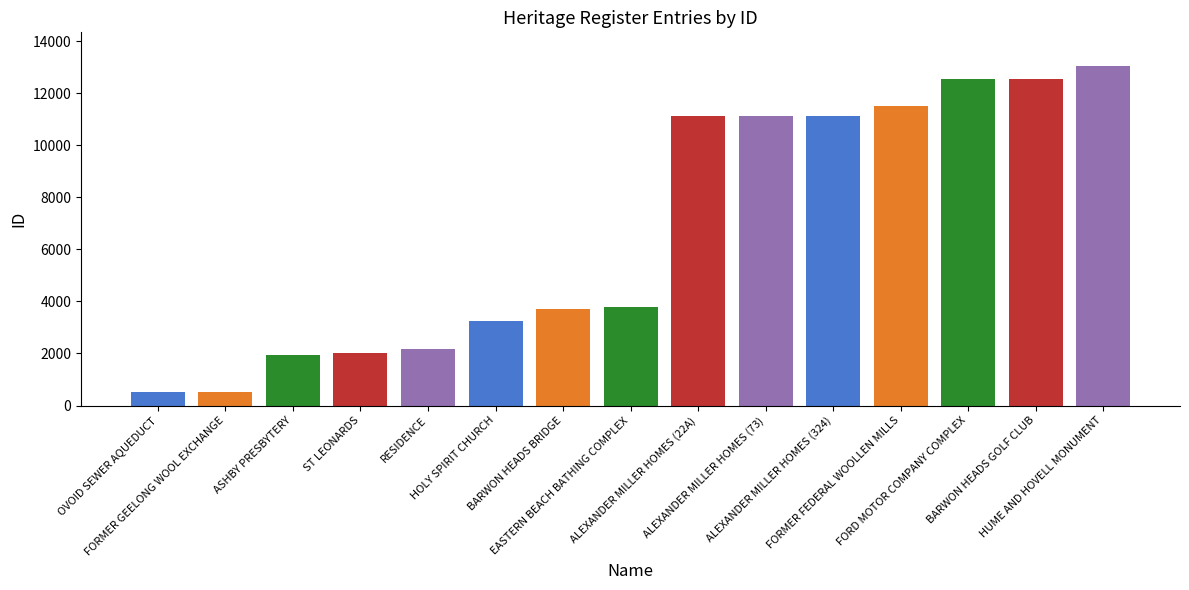

What is the approximate value at OVOID SEWER AQUEDUCT, to the nearest 100?

500